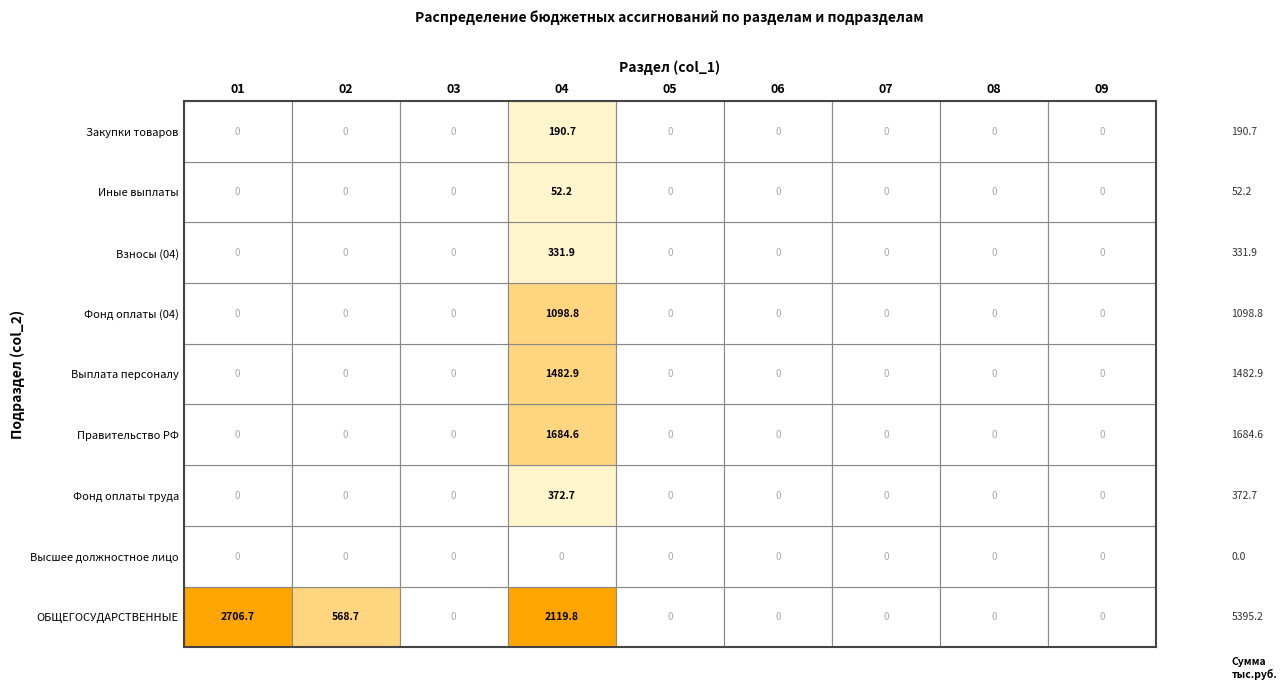

How many series are shown in this chart?

9